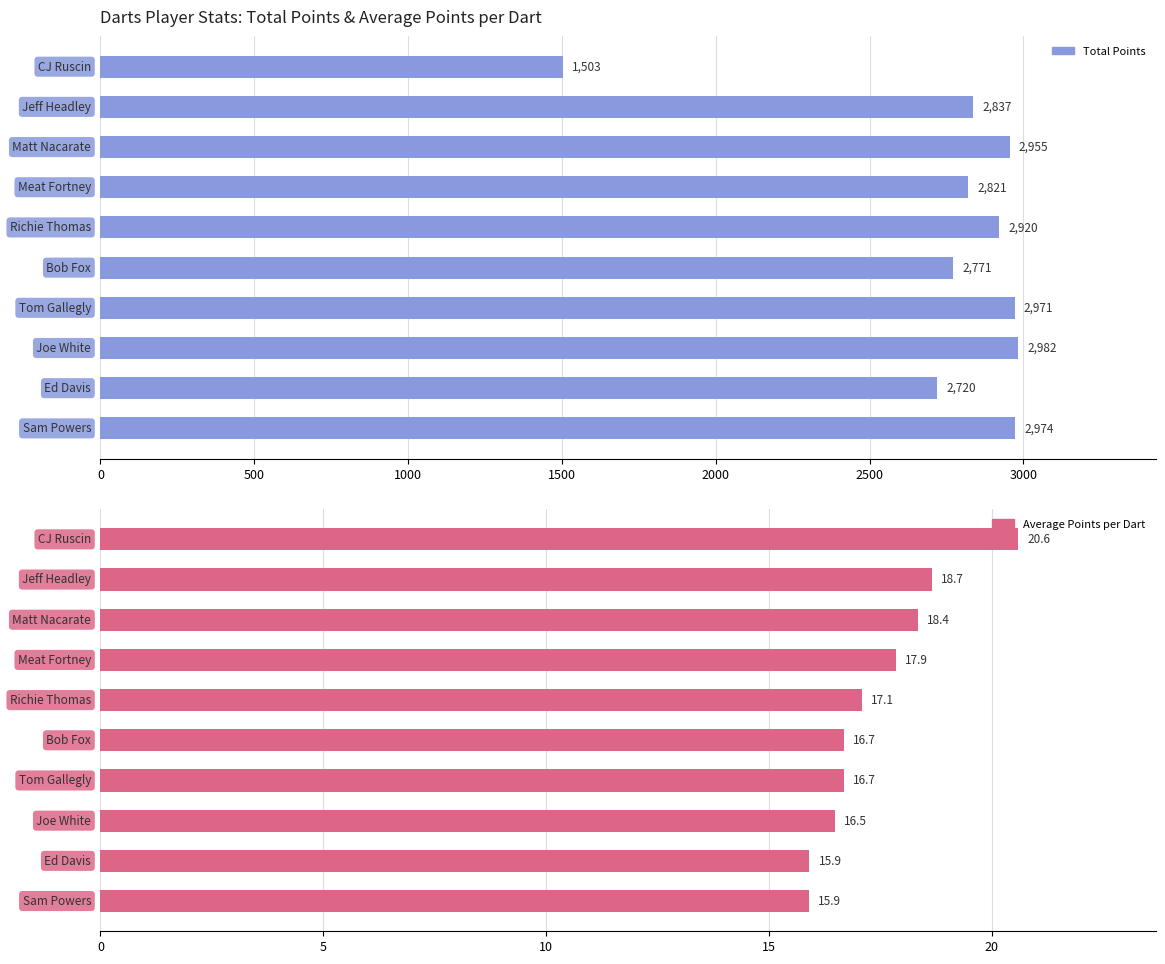

What is the total value across all series at 0?

1523.6